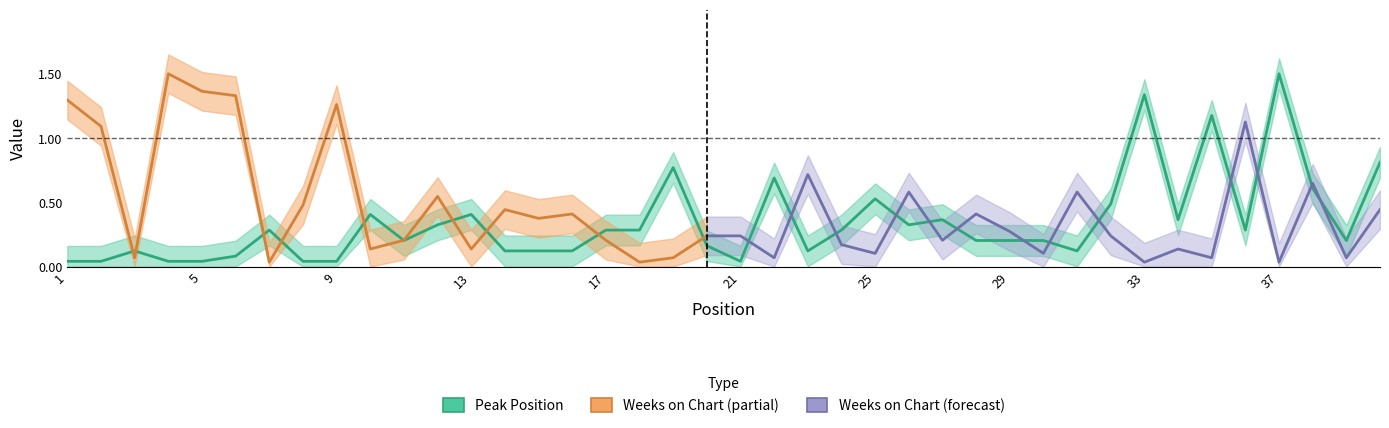

Read the value at 34.

0.4